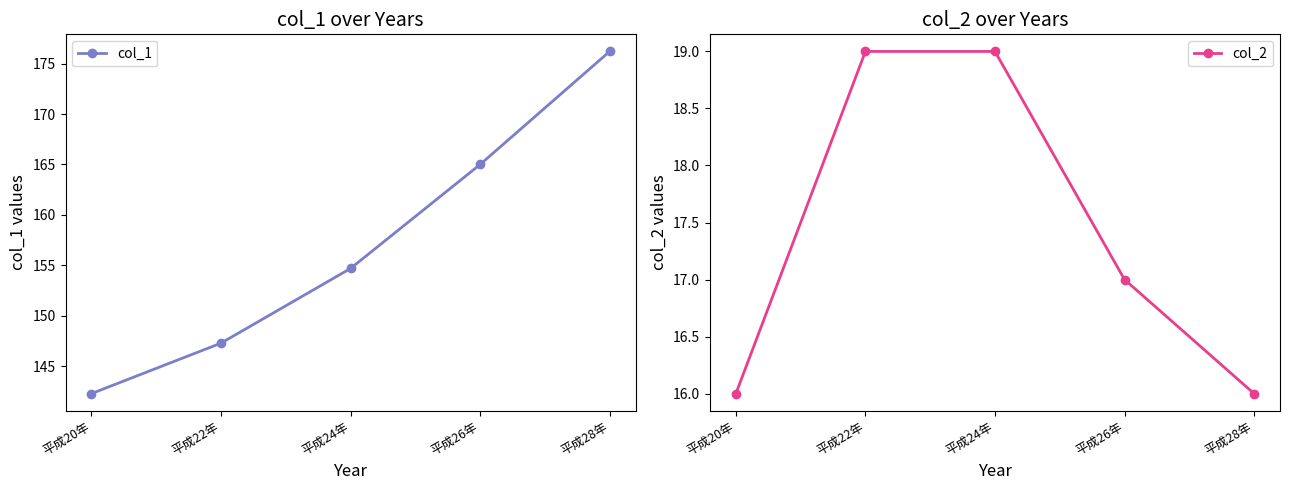

List the series in order of their peak value, lowest first.

col_2, col_1